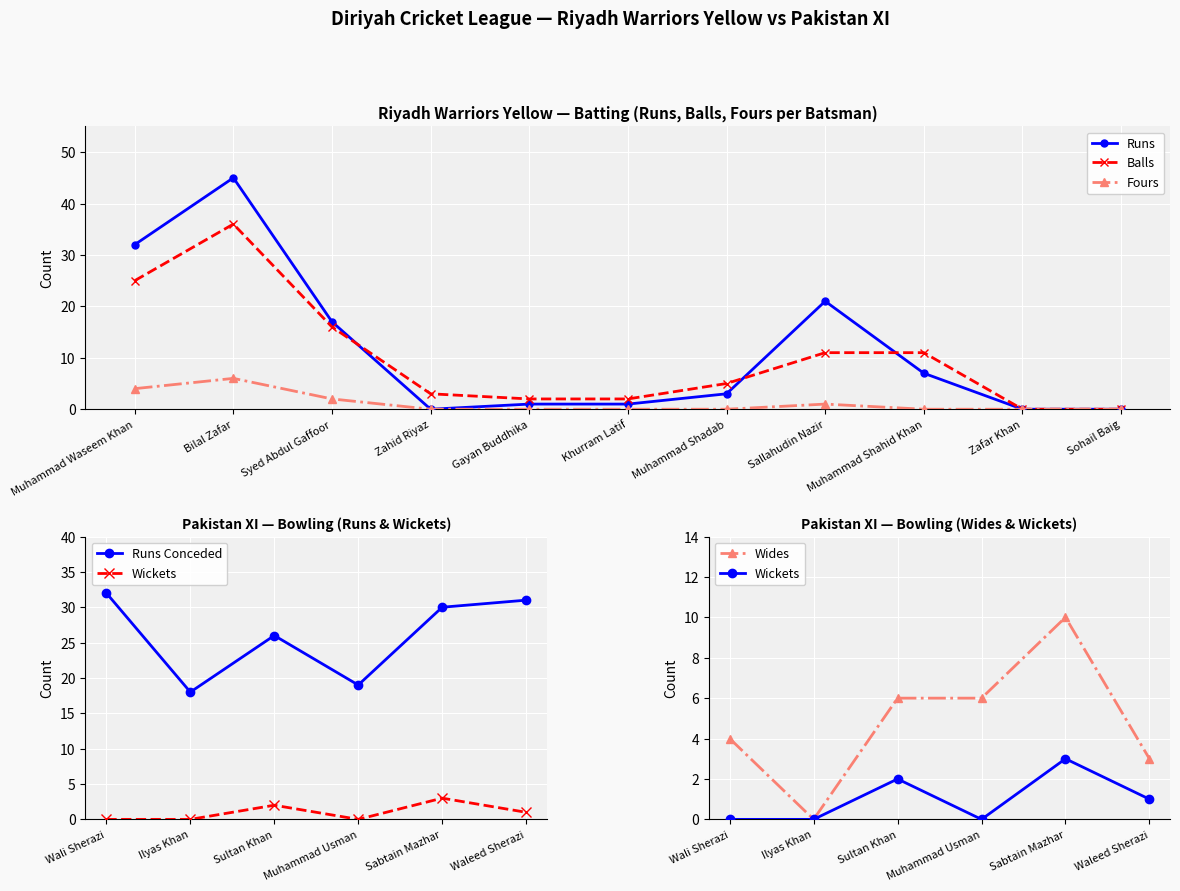

What is the label of the 2nd point from the left?

Bilal Zafar